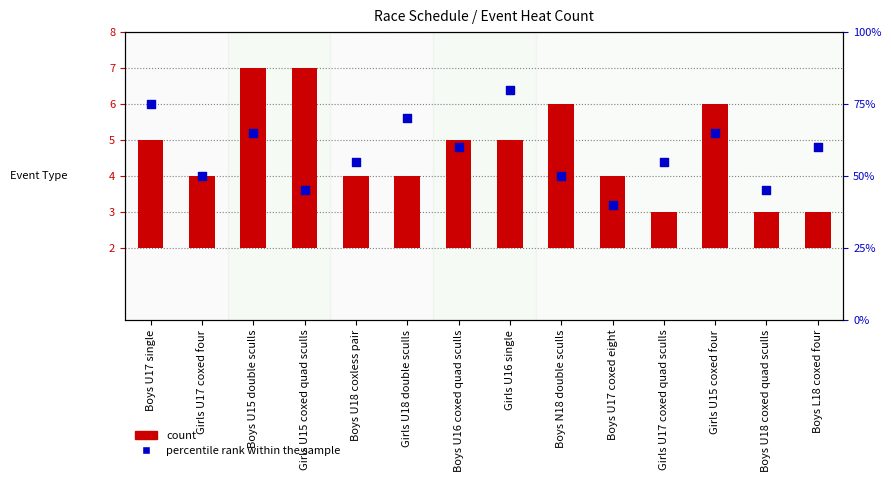

Which series has the widest spread of Y values?

percentile rank within the sample